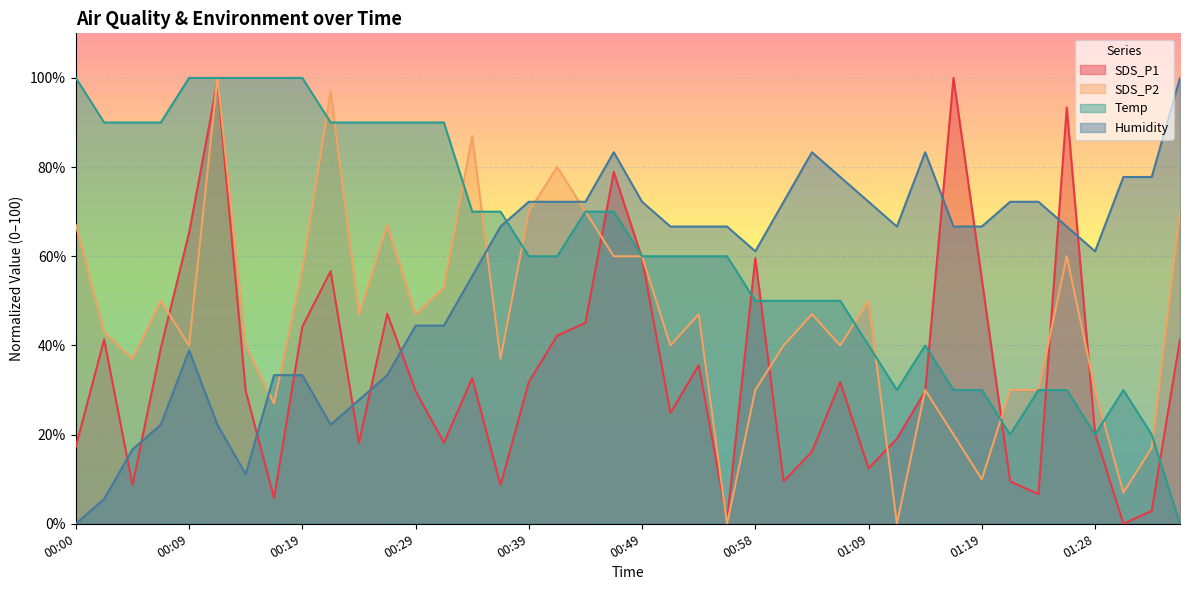

What is the sum of all Humidity values?

2227.8